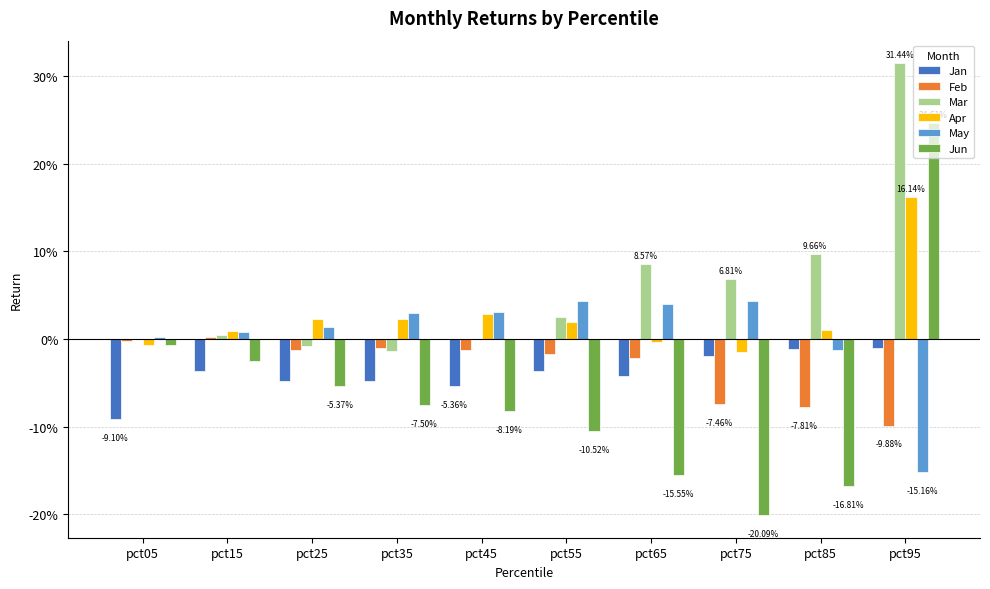

At how many categories does at least one series exceed 0?

10